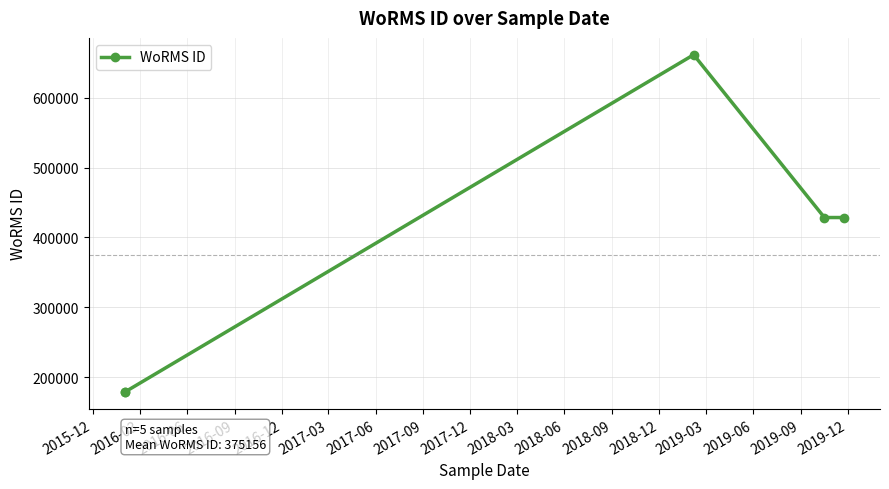

True or false: the data has more than 1 interior local peaks.

False